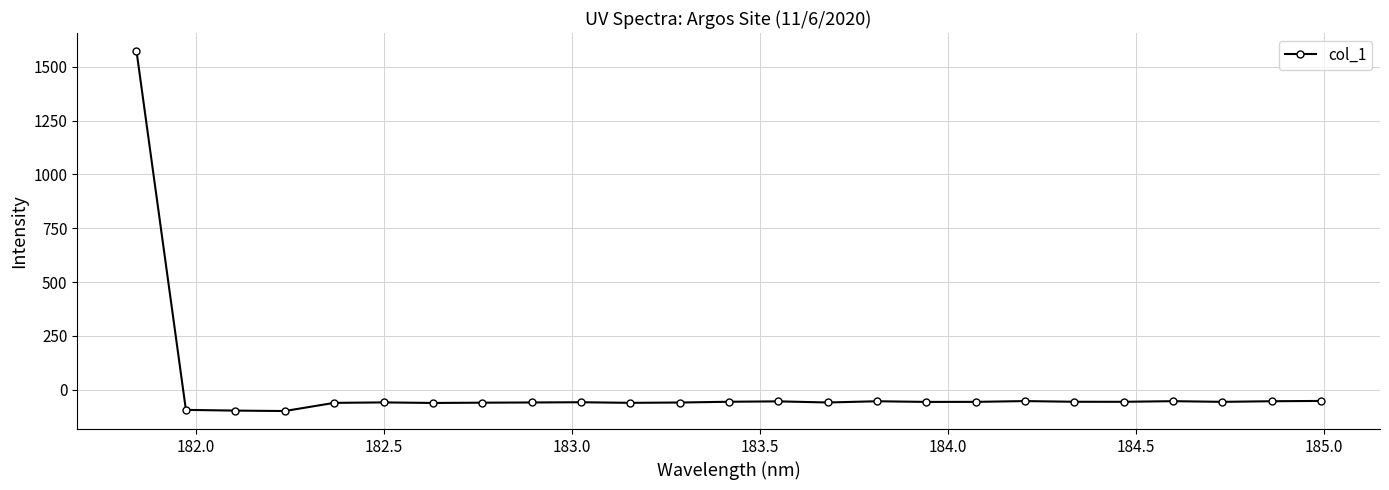

True or false: there are more than 2 points higher than both neighbors.

True